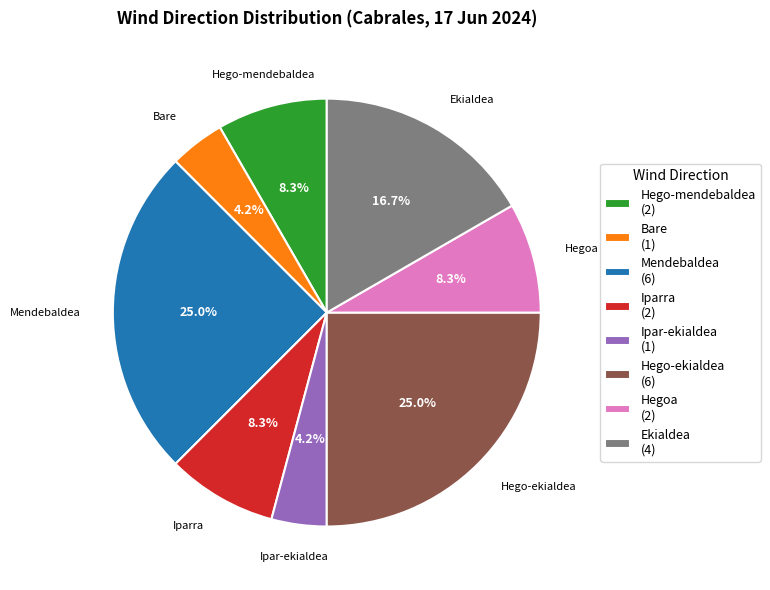

Do Mendebaldea and Ekialdea together represent more than half of the pie?

No